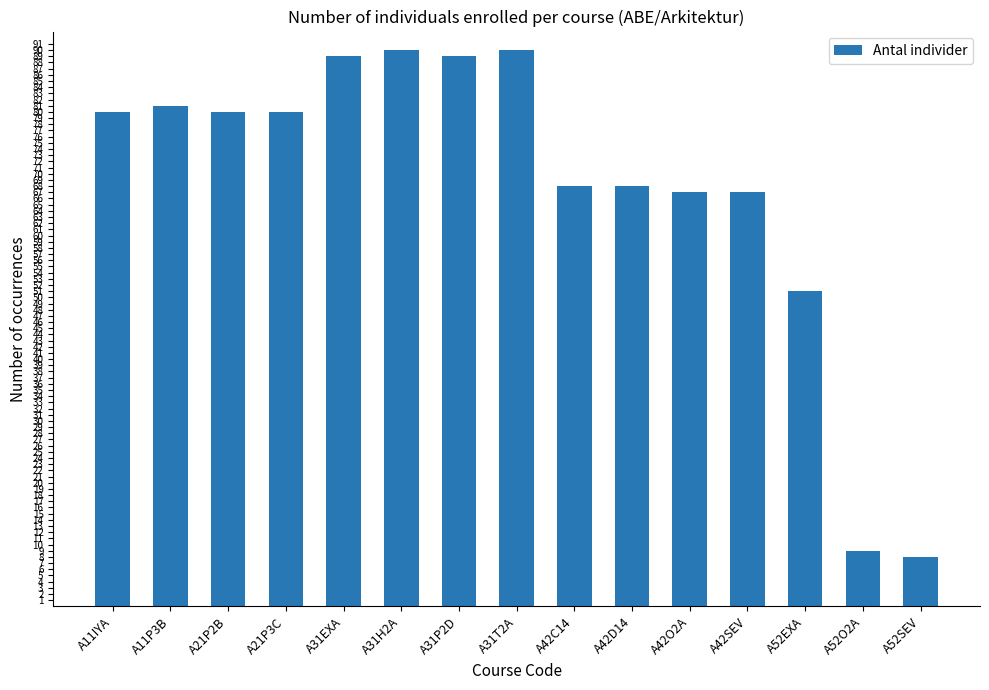

Reading left to right, what are all the values shown in this chart?

A11IYA=80	A11P3B=81	A21P2B=80	A21P3C=80	A31EXA=89	A31H2A=90	A31P2D=89	A31T2A=90	A42C14=68	A42D14=68	A42O2A=67	A42SEV=67	A52EXA=51	A52O2A=9	A52SEV=8